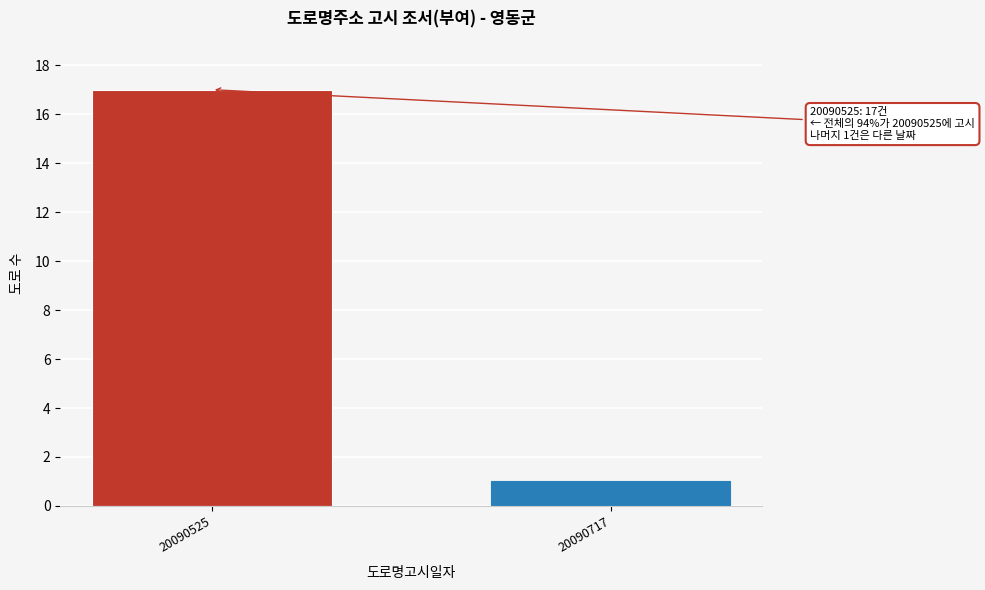

Reading right to left, transcribe all the data shown in this chart.

20090717=1	20090525=17